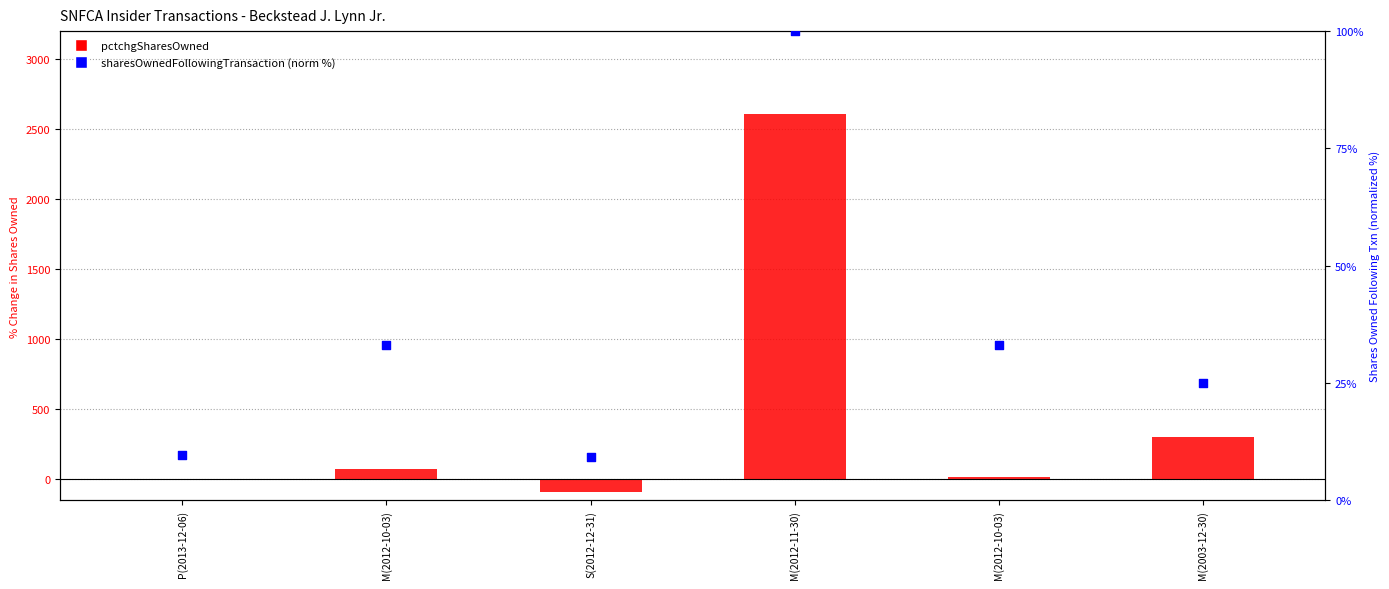

What are all the series names shown in the legend?

pctchgSharesOwned, sharesOwnedFollowingTransaction (norm %)